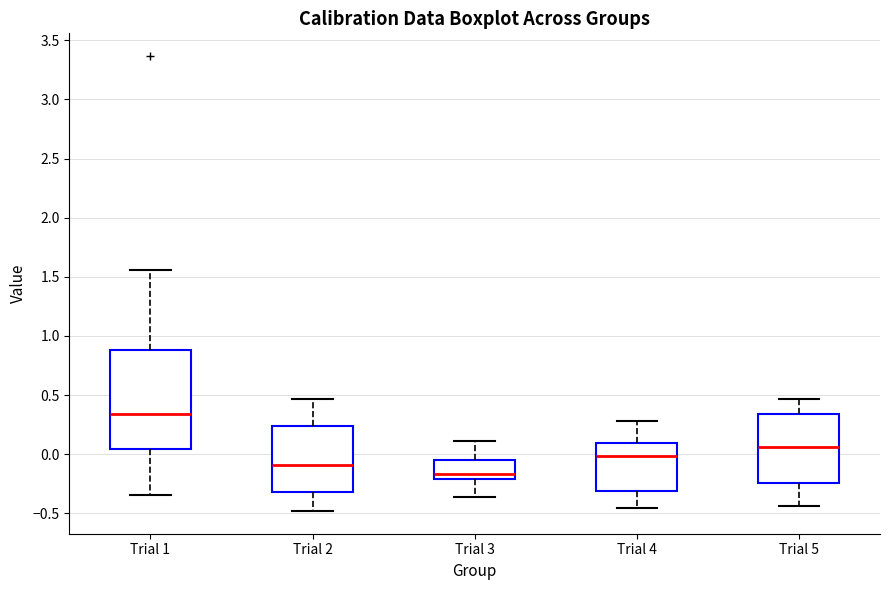

Reading left to right, read every box against the y-axis: the position of its median line, the range the box covers, and the ends of its whiskers. The values are not printed on the chart, so give them approximately, as read against the axis.

Trial 1: median 0.35, box 0.05 to 0.90, whiskers -0.35 to 1.55
Trial 2: median -0.10, box -0.30 to 0.25, whiskers -0.50 to 0.45
Trial 3: median -0.15, box -0.20 to -0.05, whiskers -0.35 to 0.10
Trial 4: median 0.00, box -0.30 to 0.10, whiskers -0.45 to 0.30
Trial 5: median 0.05, box -0.25 to 0.35, whiskers -0.45 to 0.45